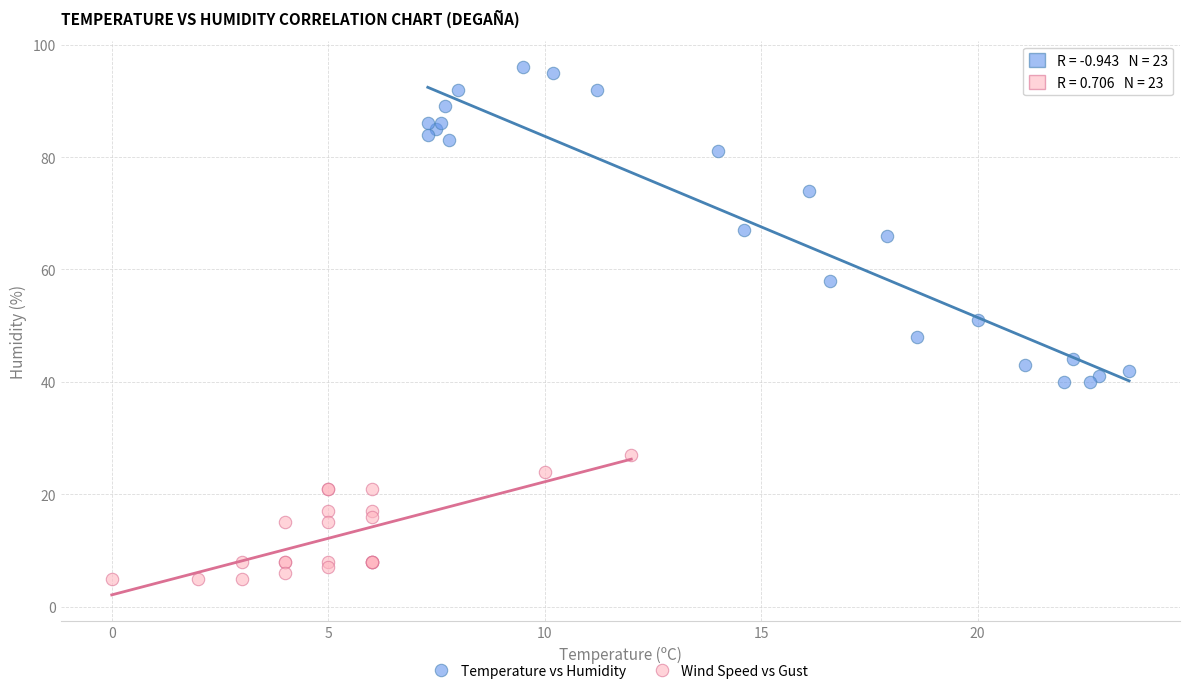

Which series reaches the minimum Y coordinate?

Wind Speed vs Gust